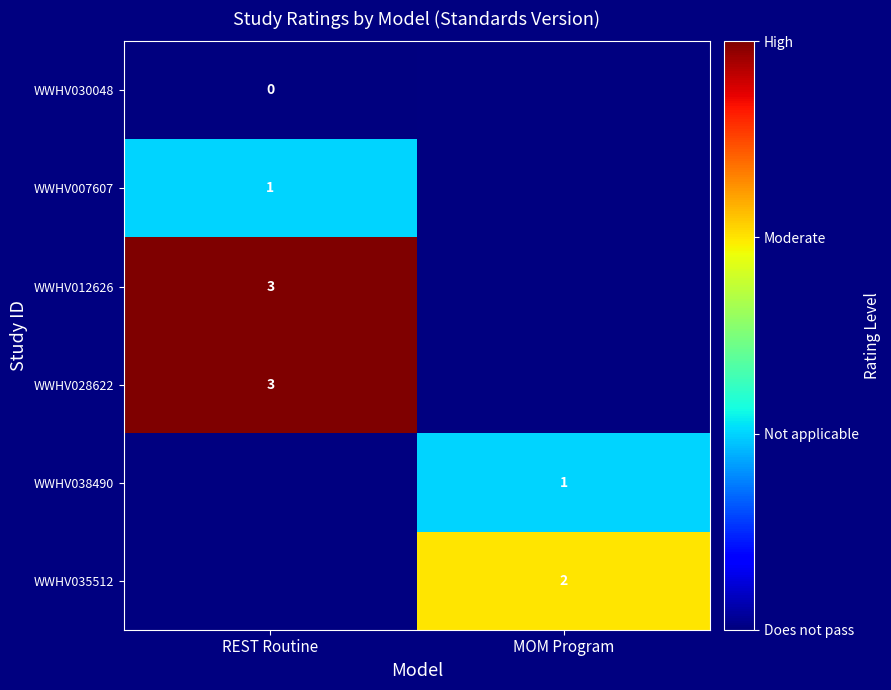

True or false: WWHV012626 has a value of 3 at REST Routine.

True